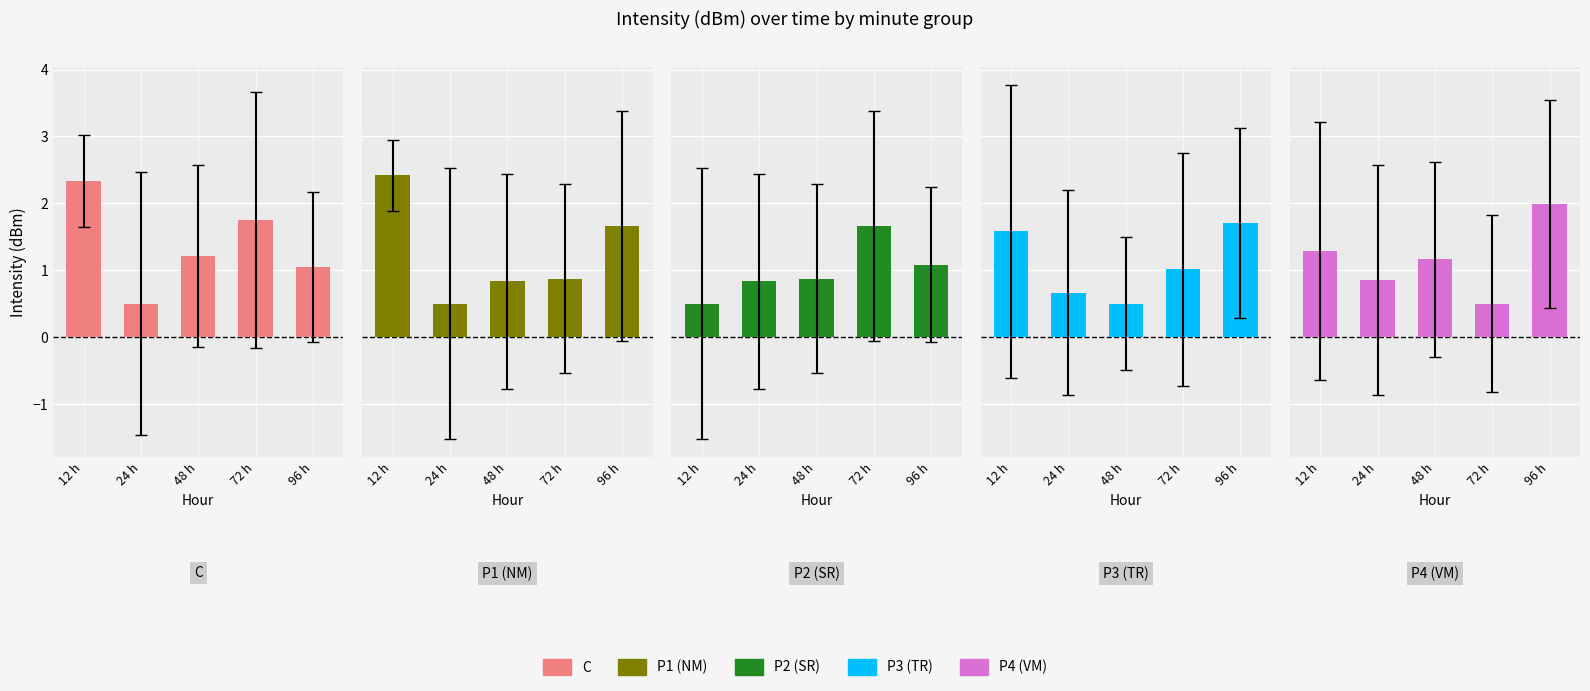

Read the P2 (SR) value at 72 h.

1.7